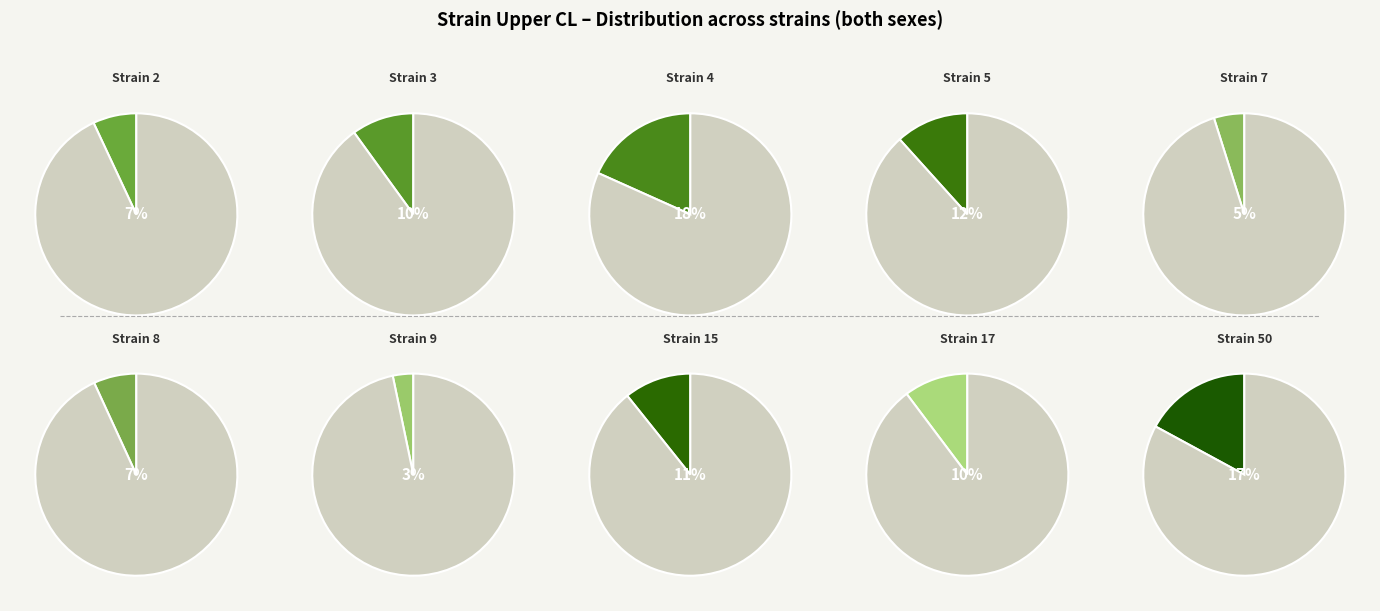

To the nearest percent, what is the combined percentage of 50 and 8?

24%